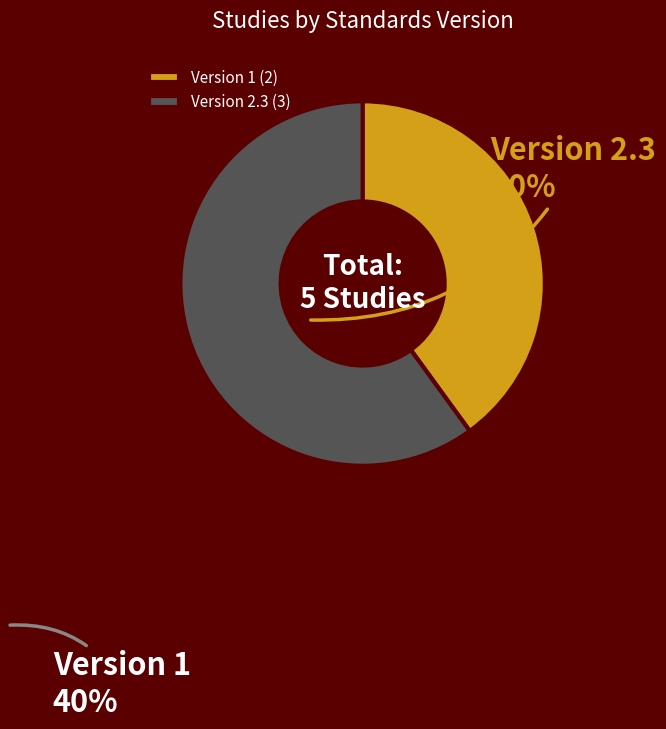

Between Version 1 and Version 2.3, which is larger?

Version 2.3